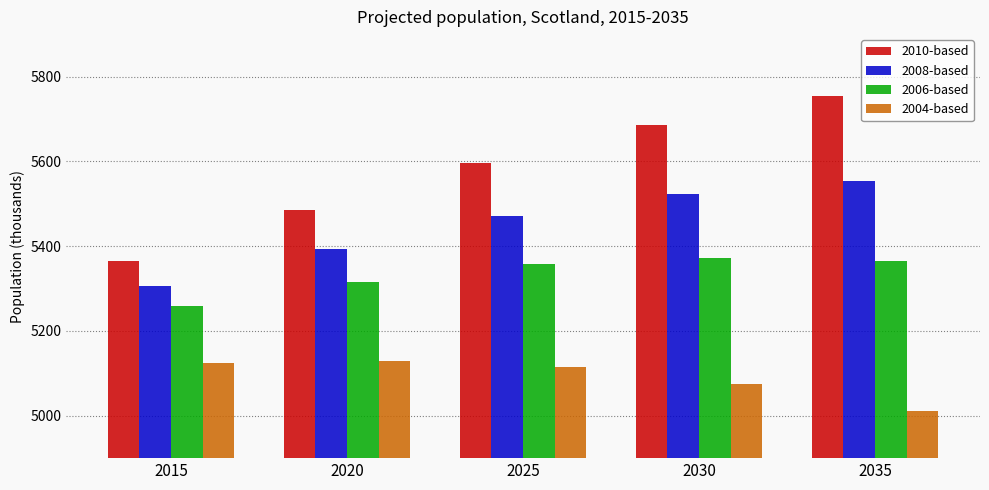

The 2004-based series shows 7006 at 2035. True or false?

False